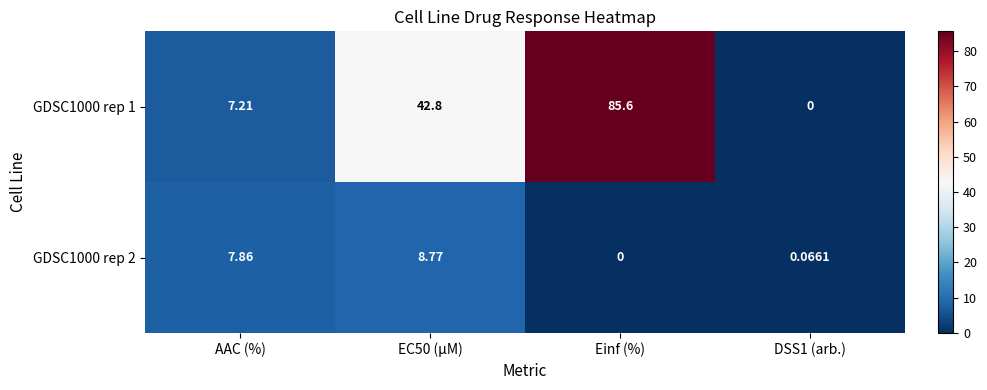

How many values in the GDSC1000 rep 2 series exceed 7?

2